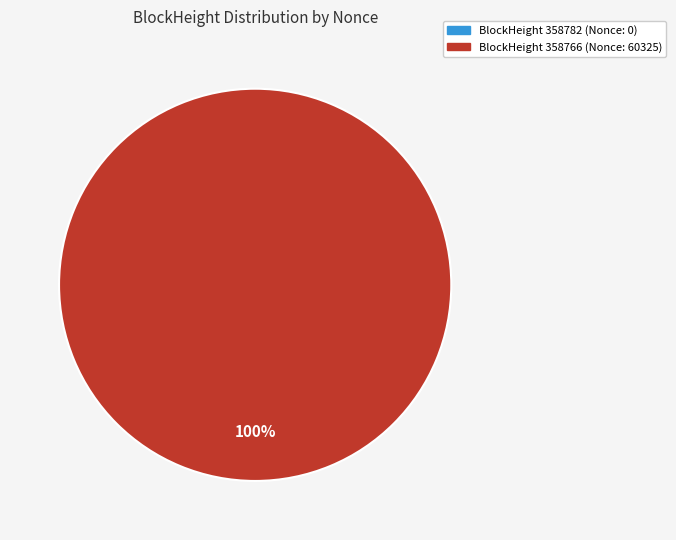

Count the number of slices in the pie.

2